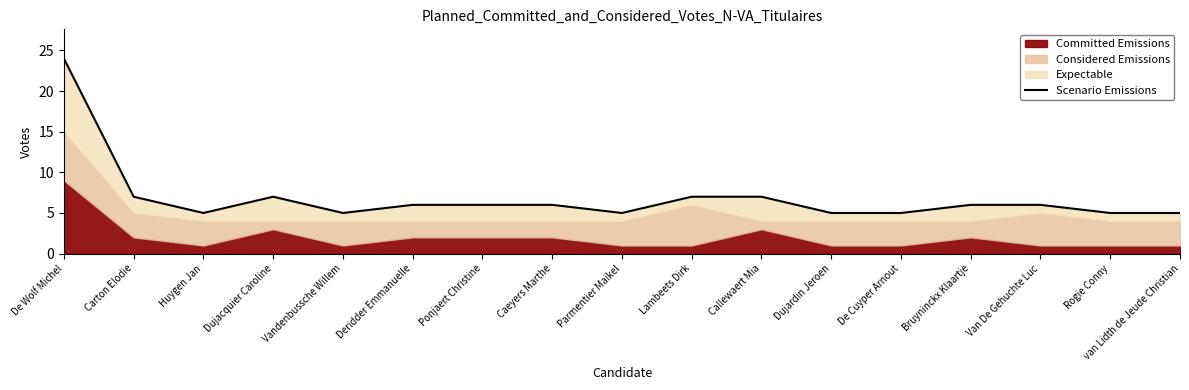

What is the label of the 14th point from the left?

Bruyninckx Klaartje